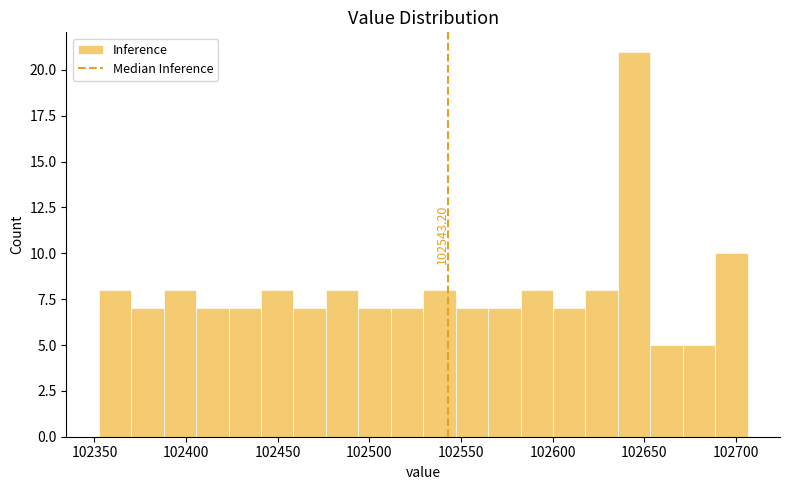

Around what value on the x-axis is the tallest bar? Give the approximate position of its centre, as read against the axis.

102645